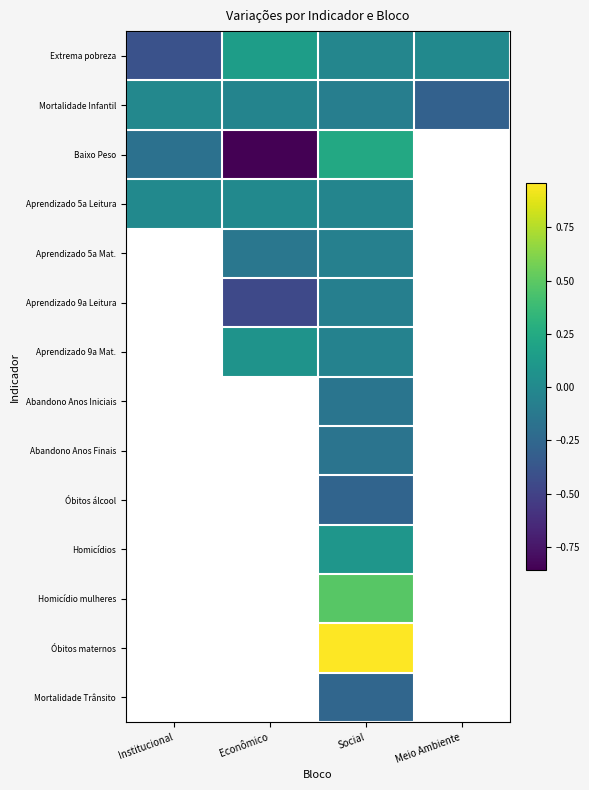

Rank the series at Social from highest to lowest value.

Óbitos maternos, Homicídio mulheres, Baixo Peso, Homicídios, Extrema pobreza, Aprendizado 5a Leitura, Aprendizado 9a Mat., Aprendizado 5a Mat., Aprendizado 9a Leitura, Mortalidade Infantil, Abandono Anos Iniciais, Abandono Anos Finais, Mortalidade Trânsito, Óbitos álcool